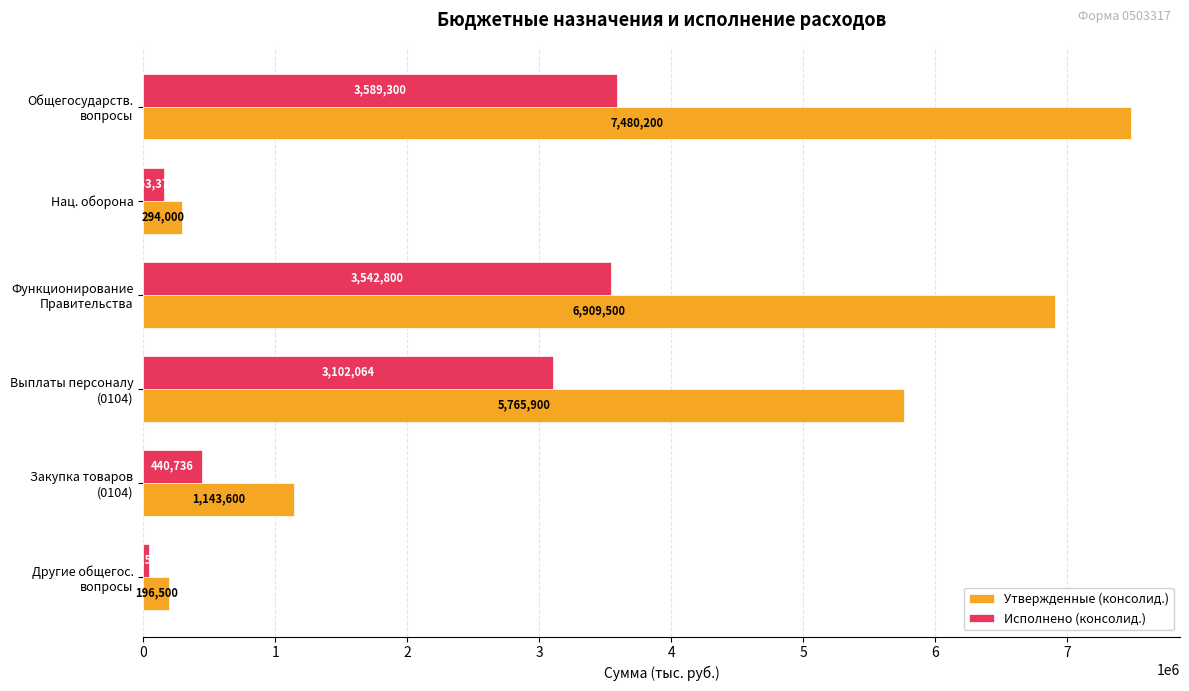

Where is Исполнено (консолид.) nearest to the value 1817899?

Выплаты персоналу
(0104)